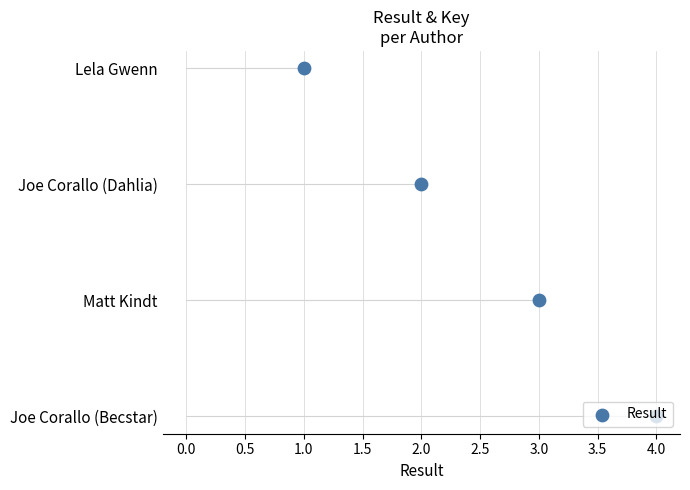

Which has a higher value, 4.0 or 1.0?

4.0